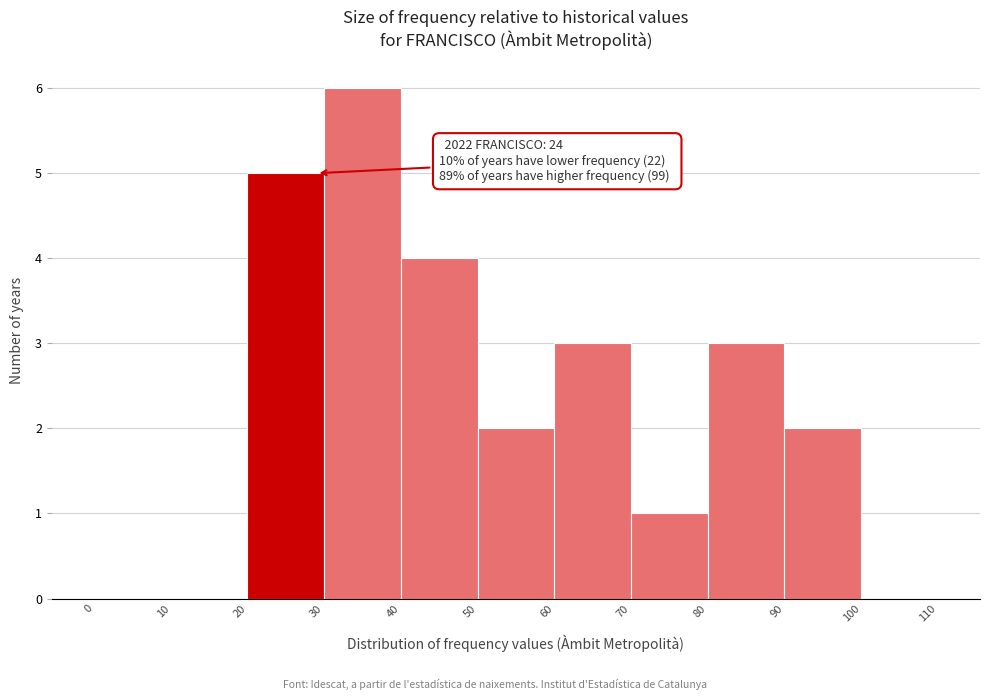

Over which range of the x-axis is the bar tallest?

30 to 40